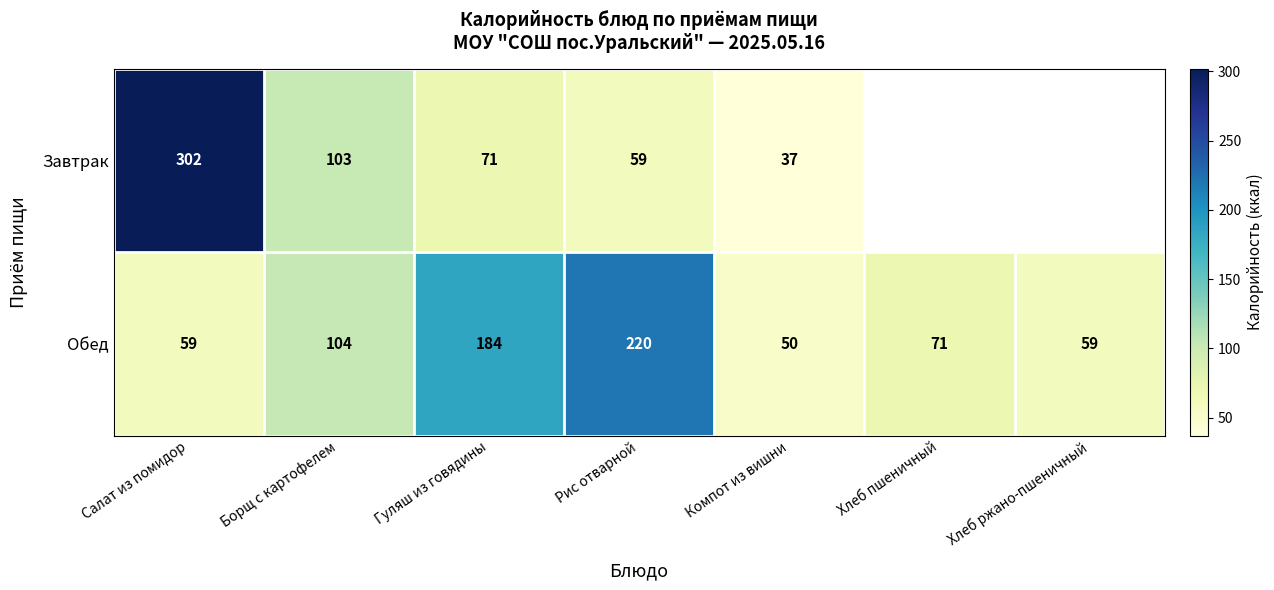

Between Салат из помидор and Рис отварной, which series saw the biggest shift?

Завтрак